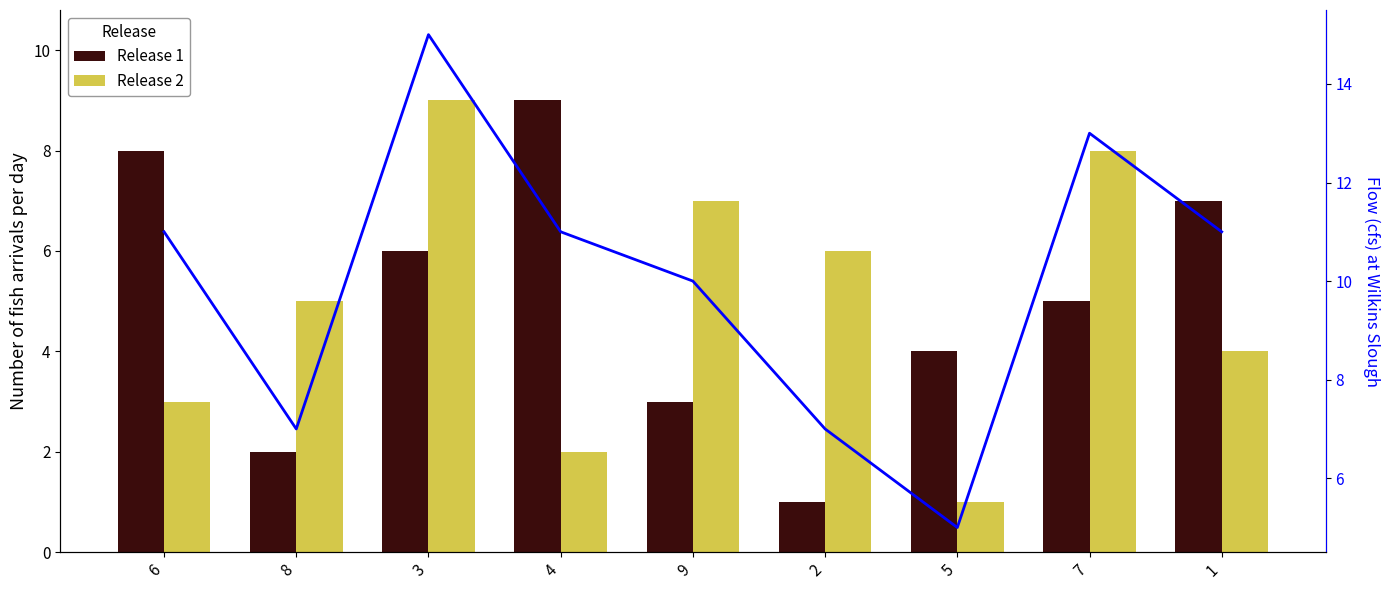

What is the average value of the Release 1 series?

5